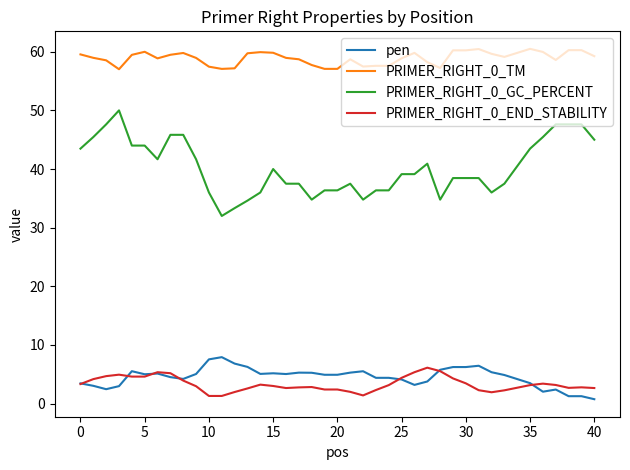

What is the lowest value of the PRIMER_RIGHT_0_TM series?

57.0